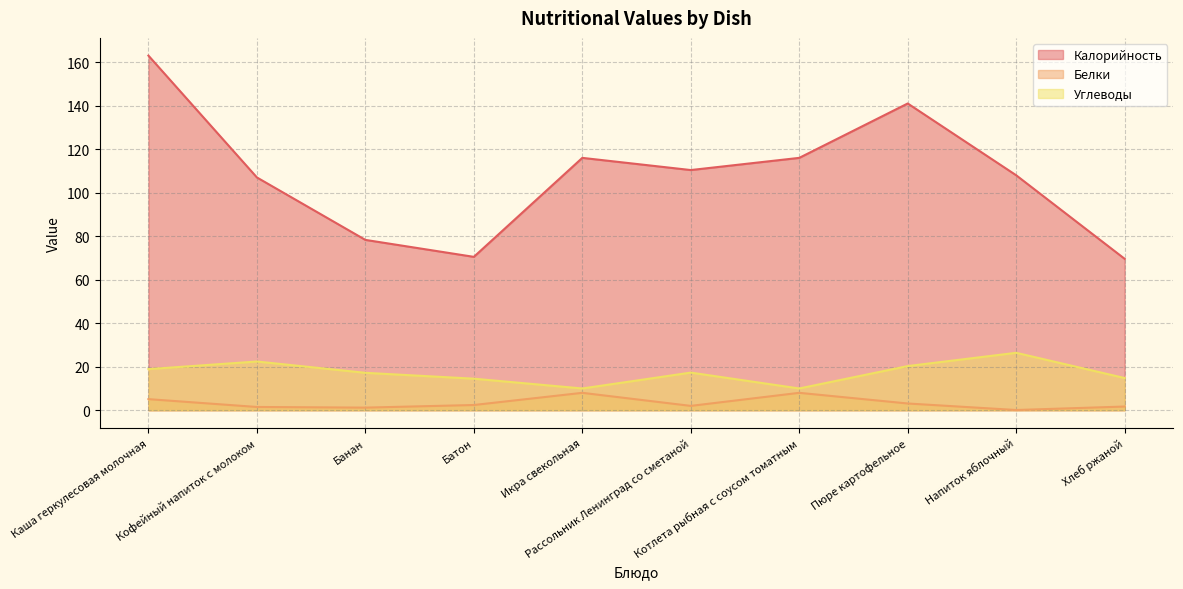

What is the minimum value shown in the chart?

0.1